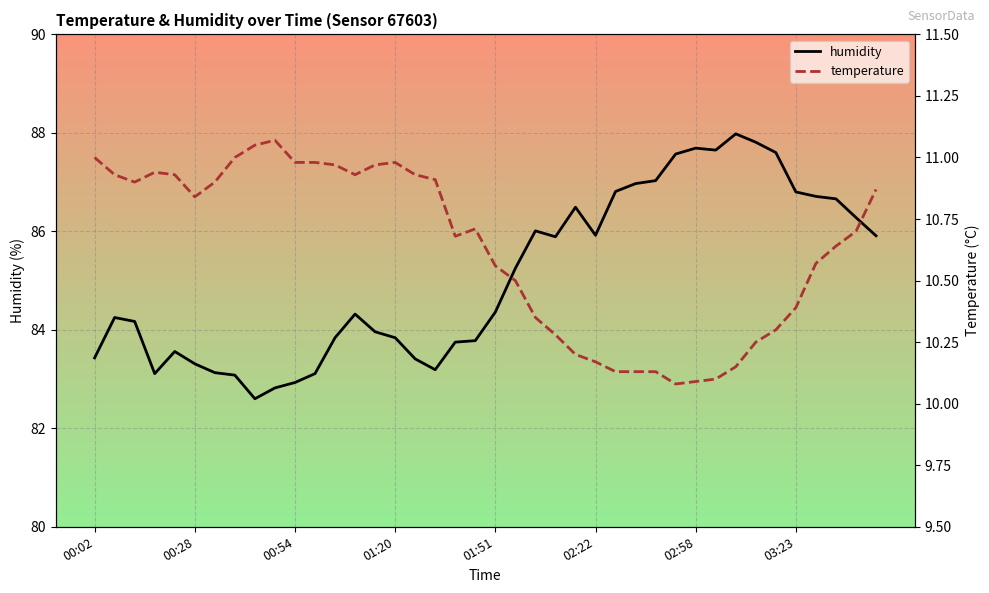

How many data points does each series have?

40